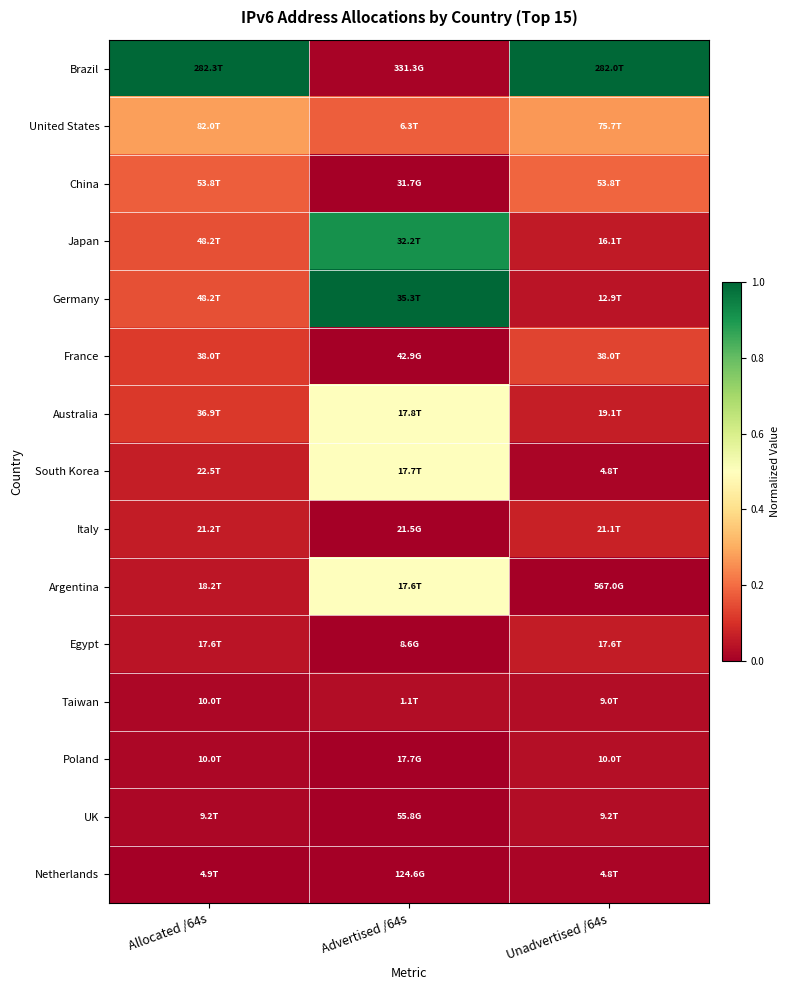

What is the difference between the highest and lowest values at Allocated /64s?

1.0